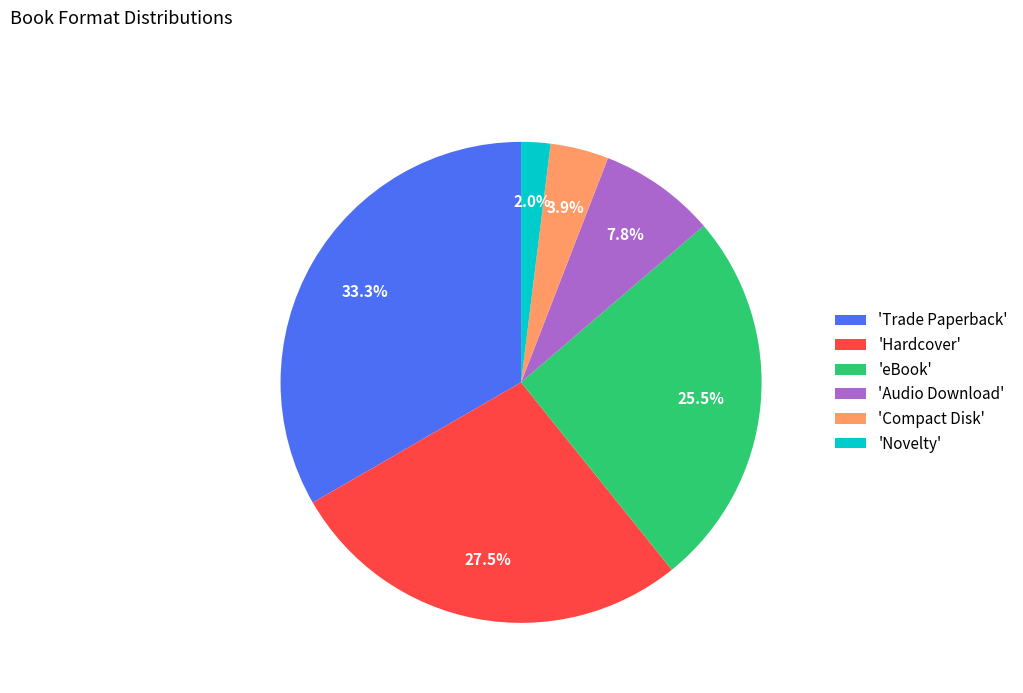

To the nearest percent, what is the difference between the largest and smallest slice percentages?

31%